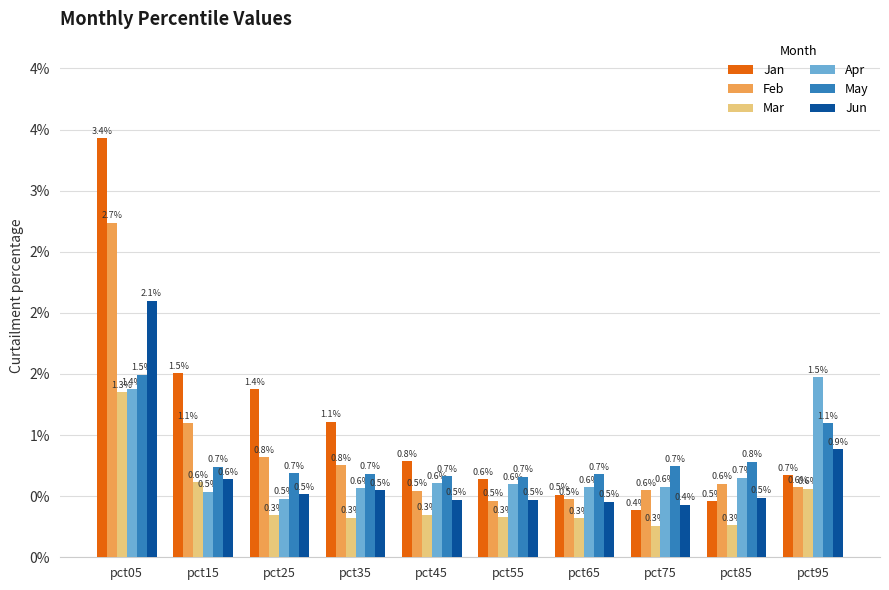

Reading left to right, transcribe all the data shown in this chart.

Jan: pct05=3.4	pct15=1.5	pct25=1.4	pct35=1.1	pct45=0.8	pct55=0.6	pct65=0.5	pct75=0.4	pct85=0.5	pct95=0.7
Feb: pct05=2.7	pct15=1.1	pct25=0.8	pct35=0.8	pct45=0.5	pct55=0.5	pct65=0.5	pct75=0.6	pct85=0.6	pct95=0.6
Mar: pct05=1.3	pct15=0.6	pct25=0.3	pct35=0.3	pct45=0.3	pct55=0.3	pct65=0.3	pct75=0.3	pct85=0.3	pct95=0.6
Apr: pct05=1.4	pct15=0.5	pct25=0.5	pct35=0.6	pct45=0.6	pct55=0.6	pct65=0.6	pct75=0.6	pct85=0.7	pct95=1.5
May: pct05=1.5	pct15=0.7	pct25=0.7	pct35=0.7	pct45=0.7	pct55=0.7	pct65=0.7	pct75=0.7	pct85=0.8	pct95=1.1
Jun: pct05=2.1	pct15=0.6	pct25=0.5	pct35=0.5	pct45=0.5	pct55=0.5	pct65=0.5	pct75=0.4	pct85=0.5	pct95=0.9